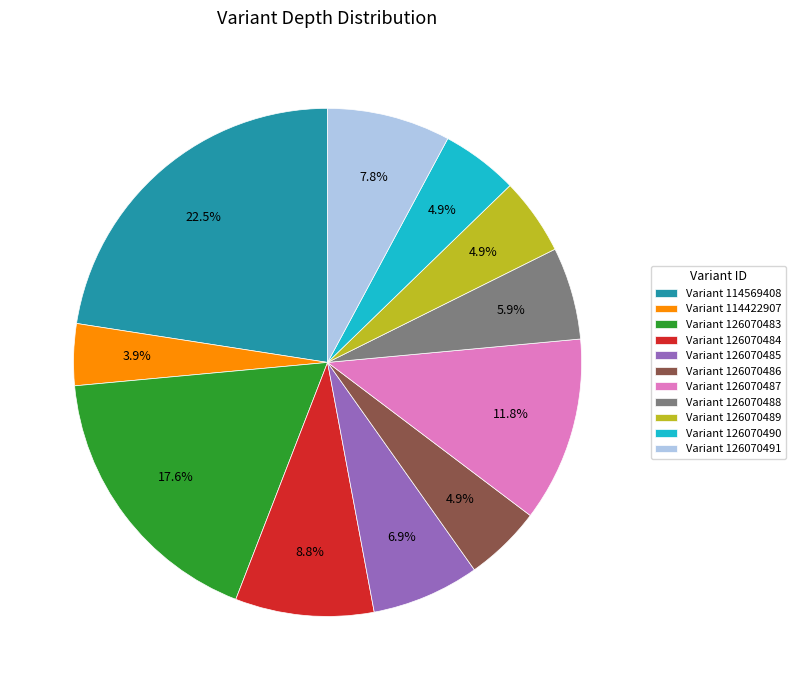

Which slice is the smallest?

Variant 114422907